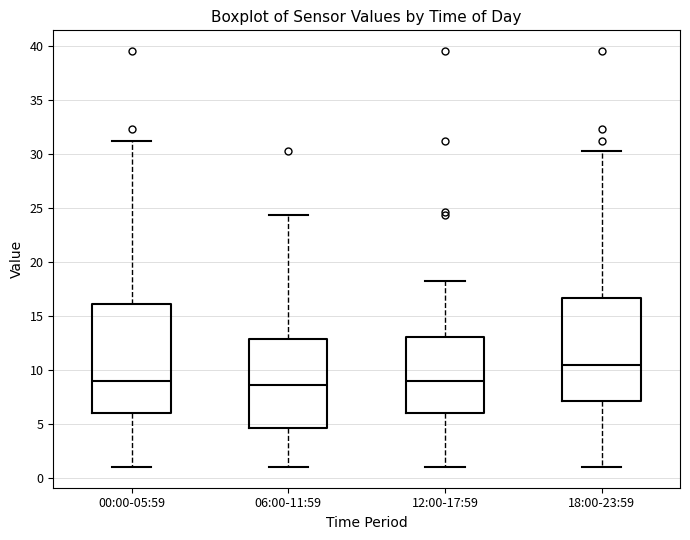

Reading left to right, read every box against the y-axis: the position of its median line, the range the box covers, and the ends of its whiskers. The values are not printed on the chart, so give them approximately, as read against the axis.

00:00-05:59: median 9.0, box 6.0 to 16.0, whiskers 1.0 to 31.0
06:00-11:59: median 8.5, box 4.5 to 13.0, whiskers 1.0 to 24.5
12:00-17:59: median 9.0, box 6.0 to 13.0, whiskers 1.0 to 18.0
18:00-23:59: median 10.5, box 7.0 to 16.5, whiskers 1.0 to 30.5